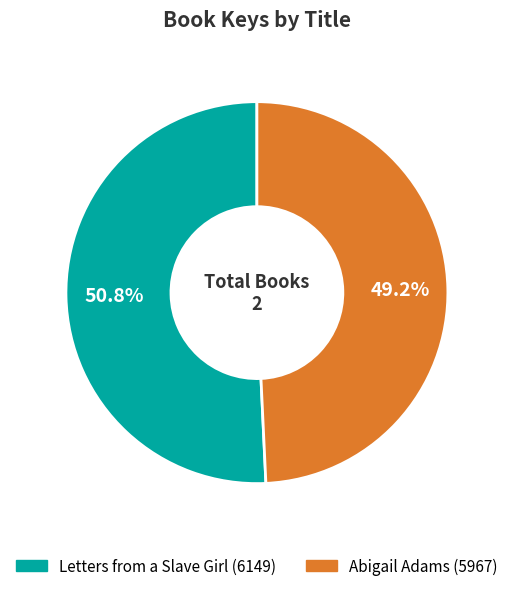

Which slice represents more than half of the pie?

Letters from a Slave Girl (6149)